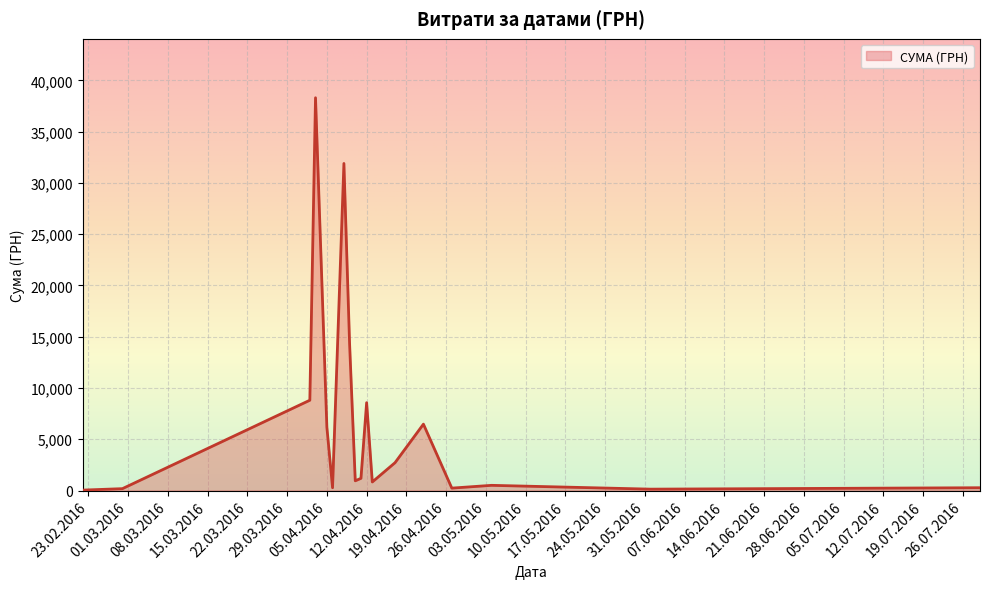

Does the chart display data point markers on the line(s)?

No